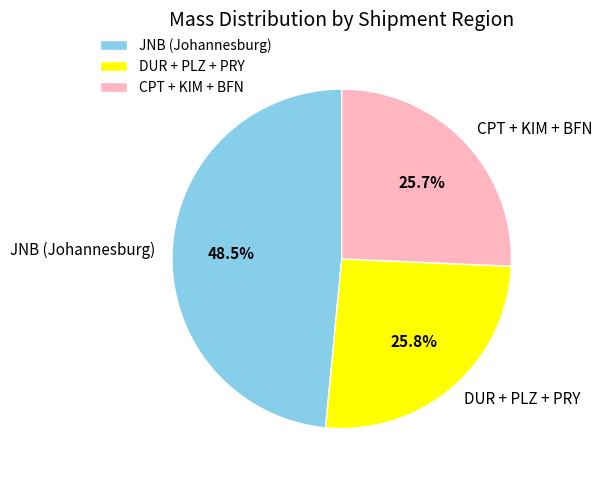

Count the number of slices in the pie.

3